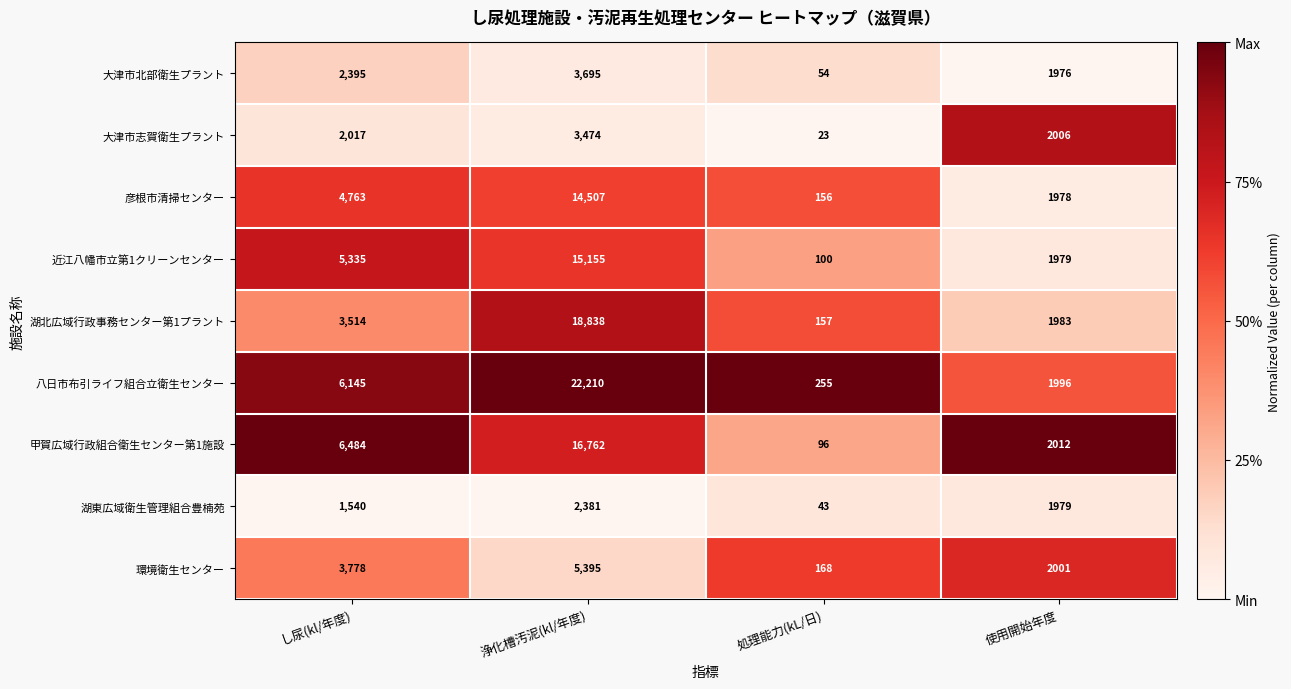

What is the difference between the second highest and second lowest values in the 湖東広域衛生管理組合豊楠苑 series?

439